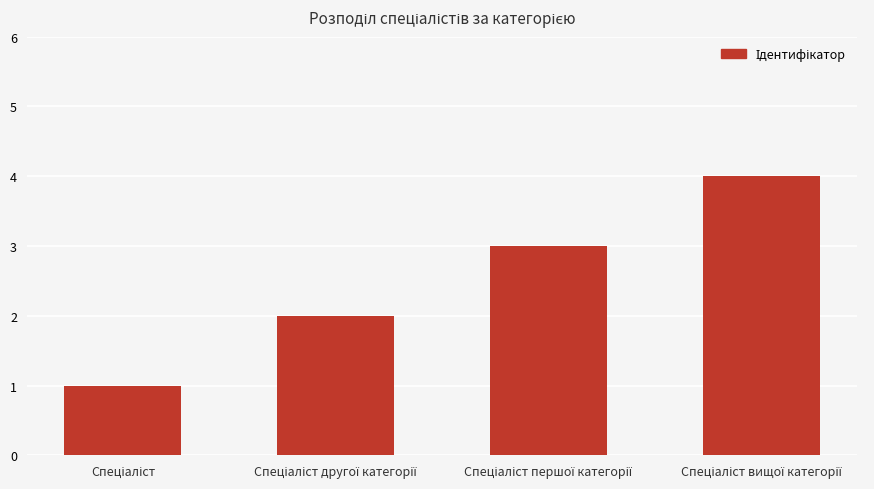

What is the greatest value displayed?

4